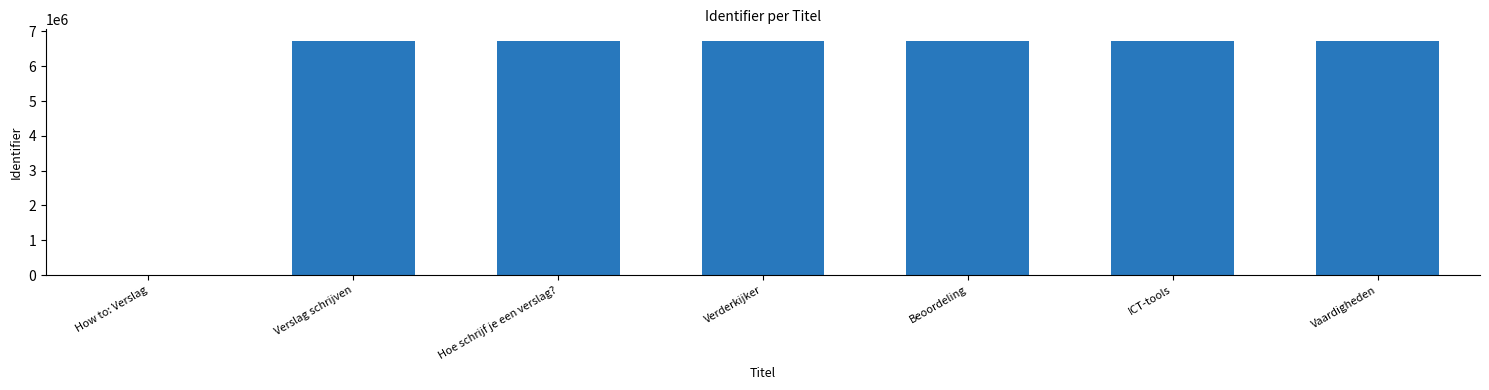

What value does the data have at Vaardigheden?

6724098